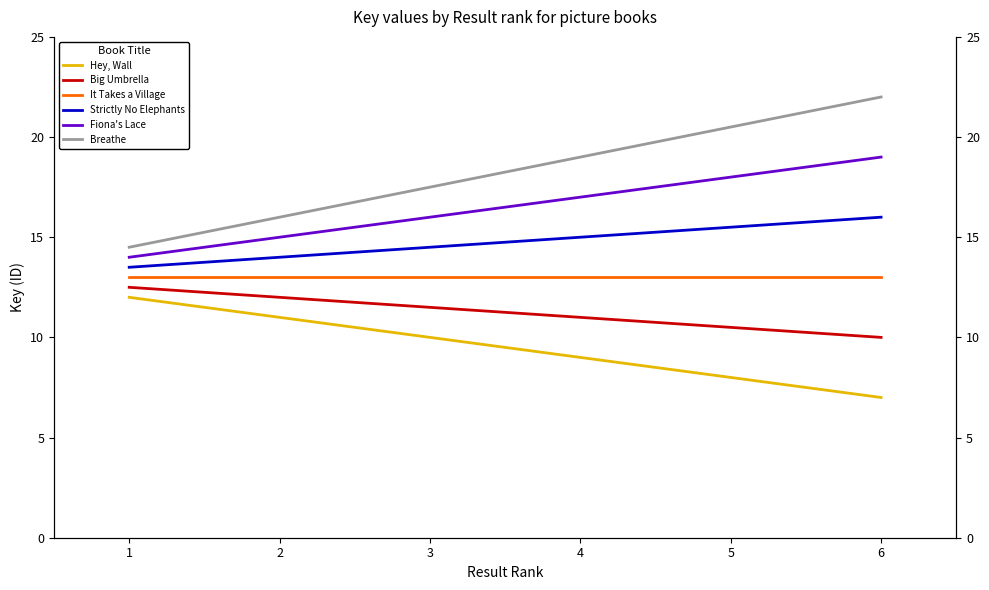

Reading left to right, transcribe all the data shown in this chart.

Hey, Wall: 12.0	11.0	10.0	9.0	8.0	7.0
Big Umbrella: 12.5	12.0	11.5	11.0	10.5	10.0
It Takes a Village: 13.0	13.0	13.0	13.0	13.0	13.0
Strictly No Elephants: 13.5	14.0	14.5	15.0	15.5	16.0
Fiona's Lace: 14.0	15.0	16.0	17.0	18.0	19.0
Breathe: 14.5	16.0	17.5	19.0	20.5	22.0